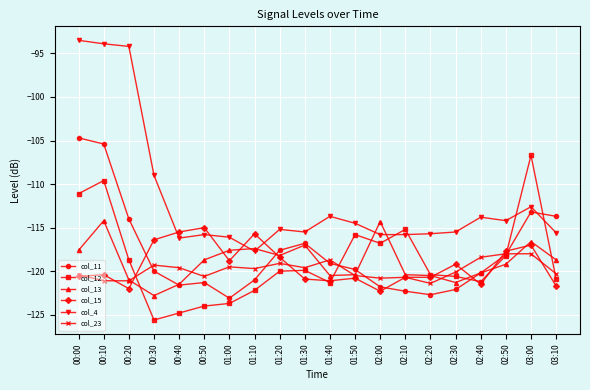

The value of col_12 at 02:10 is -115.2. True or false?

True